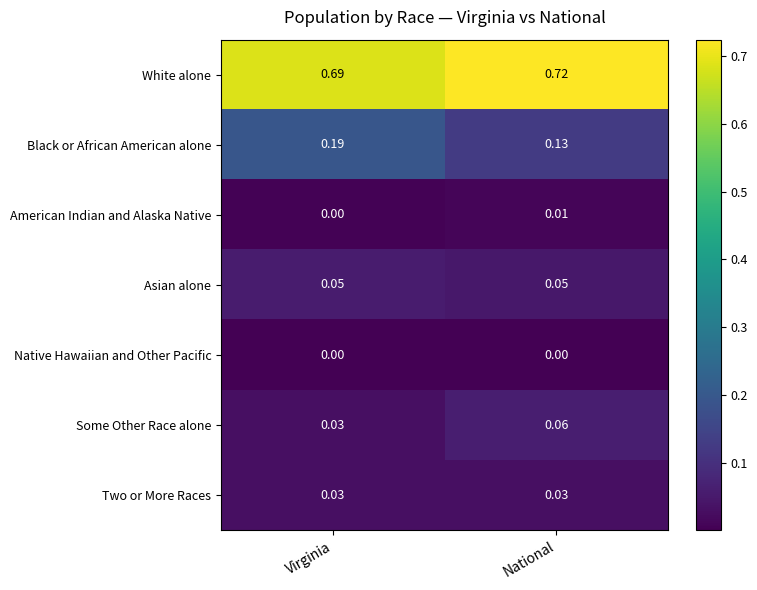

Where is American Indian and Alaska Native nearest to the value 0?

Virginia